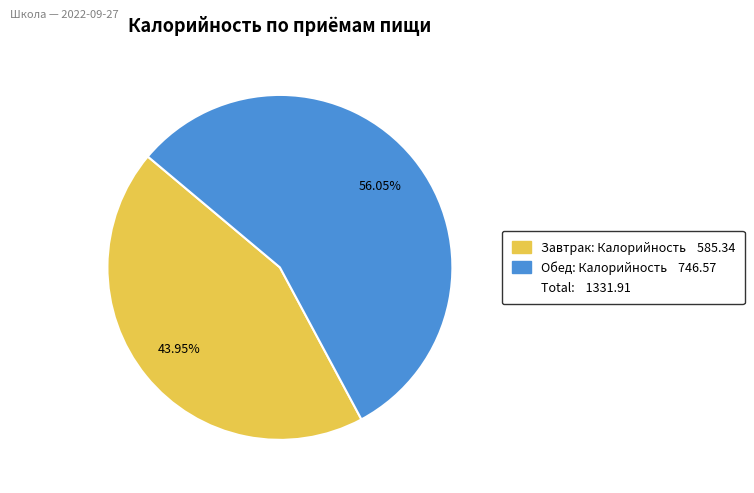

Is there any slice that represents more than half of the pie?

Yes